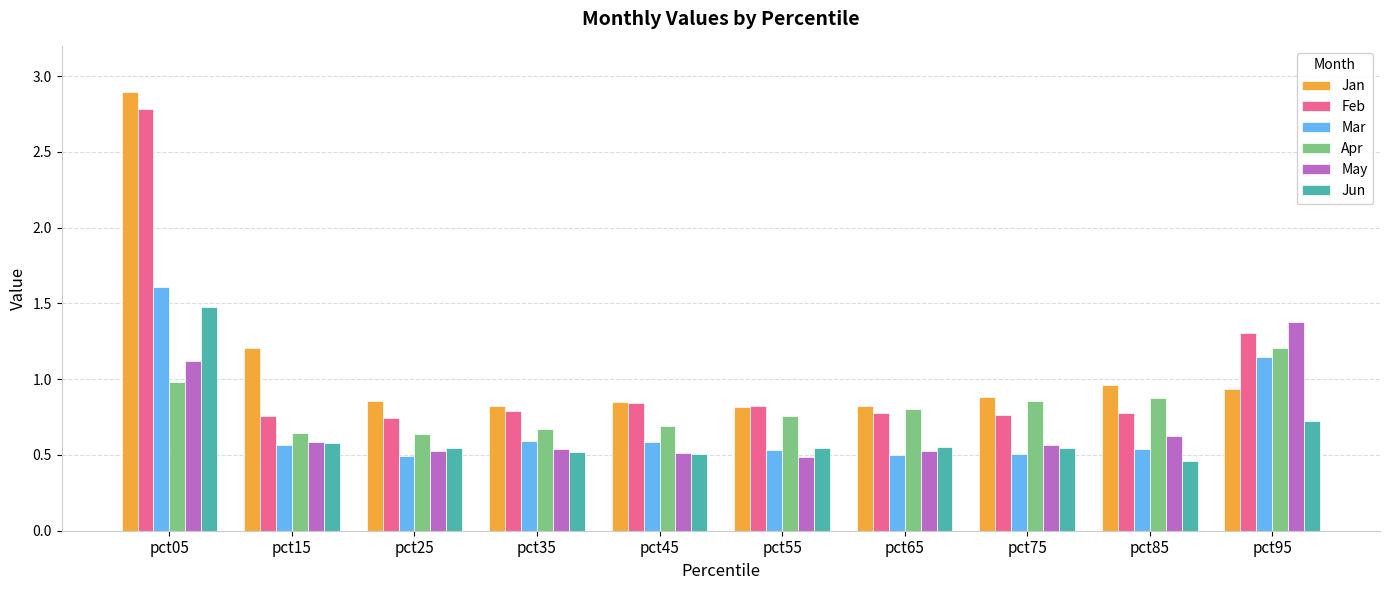

Count the number of categories in the chart.

10